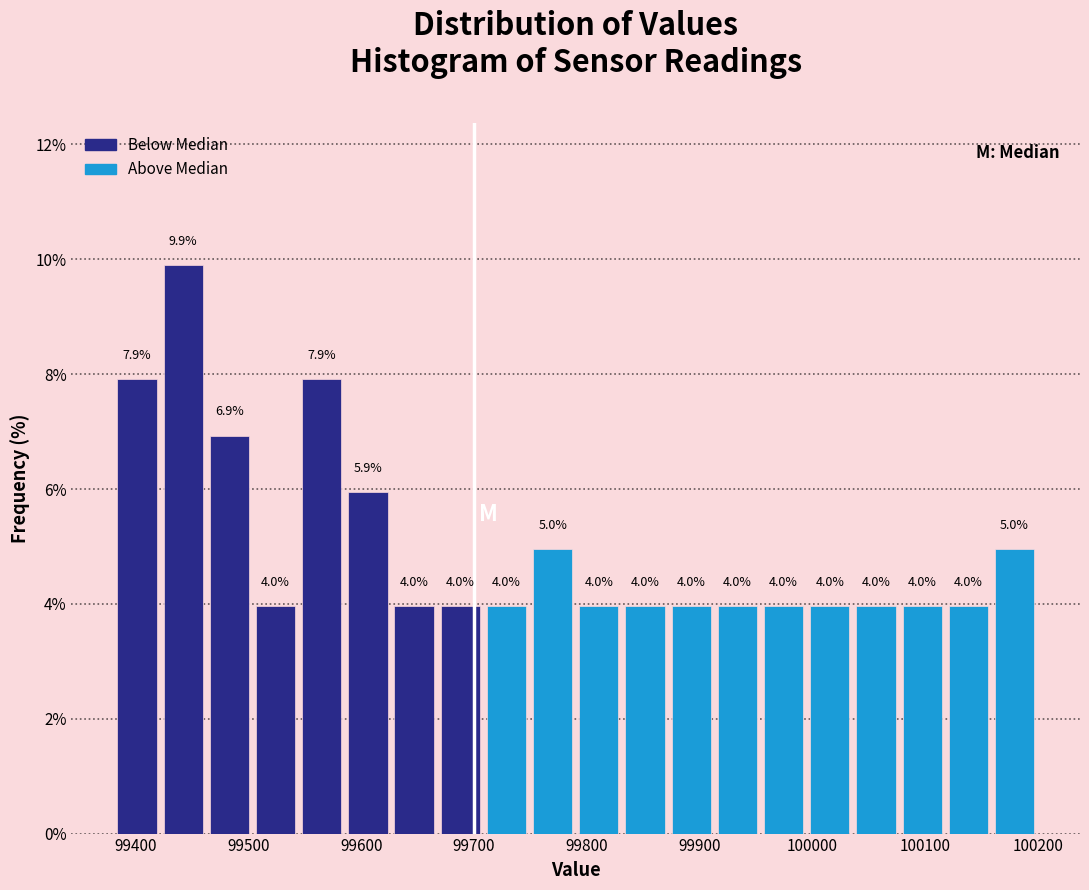

Which range on the x-axis has the tallest bar?

99420 to 99460